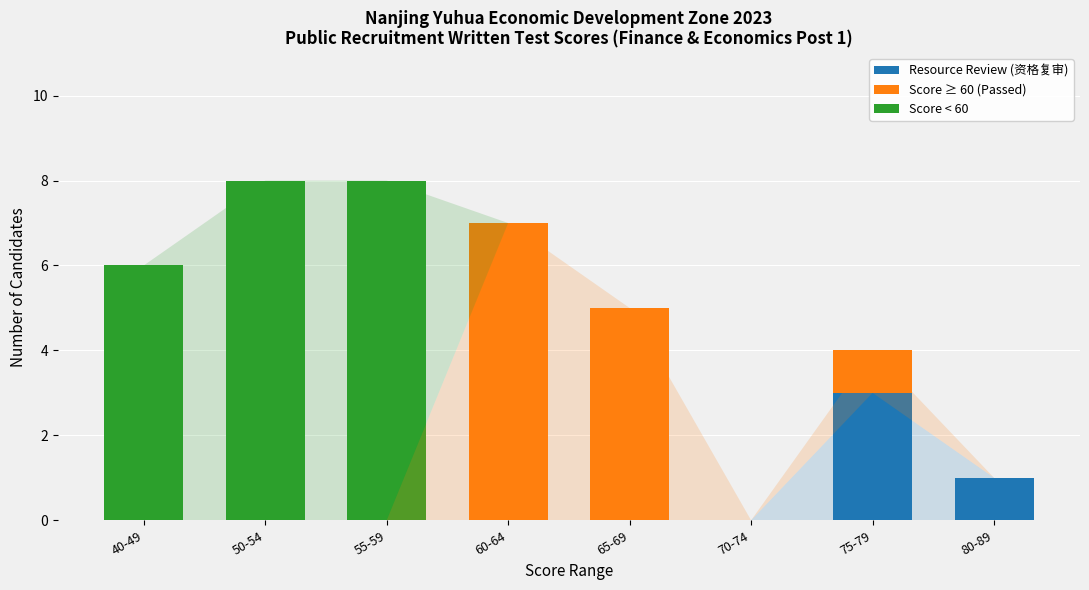

The Resource Review (资格复审) series shows 0 at 80-89. True or false?

False